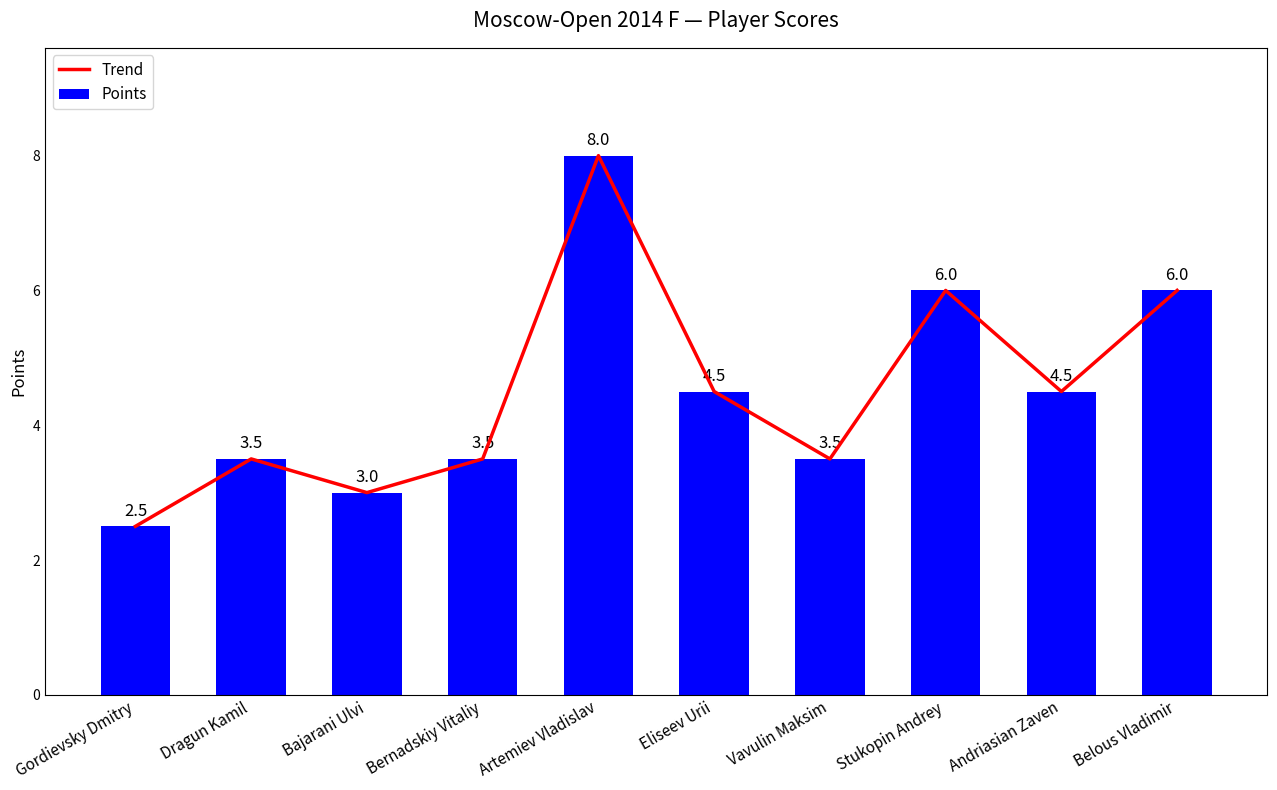

Reading left to right, extract all data points from this chart.

Trend: Gordievsky Dmitry=2.5	Dragun Kamil=3.5	Bajarani Ulvi=3.0	Bernadskiy Vitaliy=3.5	Artemiev Vladislav=8.0	Eliseev Urii=4.5	Vavulin Maksim=3.5	Stukopin Andrey=6.0	Andriasian Zaven=4.5	Belous Vladimir=6.0
Points: Gordievsky Dmitry=2.5	Dragun Kamil=3.5	Bajarani Ulvi=3.0	Bernadskiy Vitaliy=3.5	Artemiev Vladislav=8.0	Eliseev Urii=4.5	Vavulin Maksim=3.5	Stukopin Andrey=6.0	Andriasian Zaven=4.5	Belous Vladimir=6.0